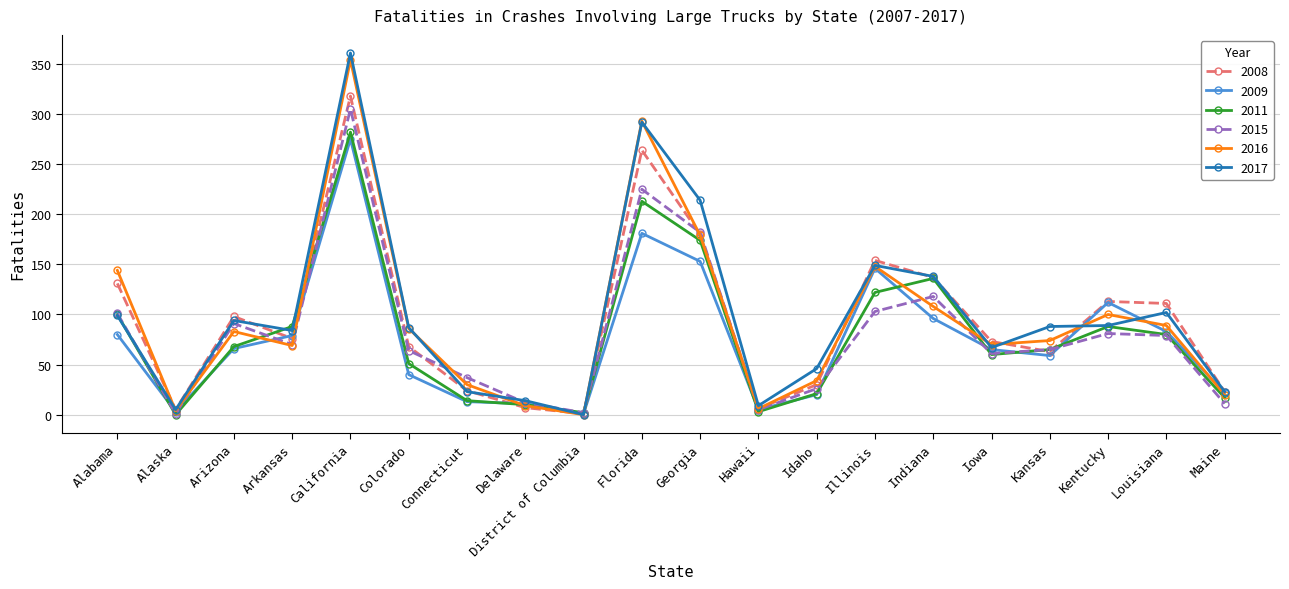

What is the minimum value for 2015?

1